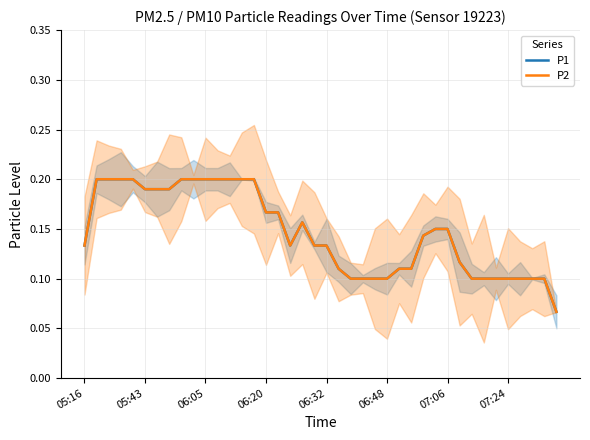

Reading left to right, what are all the values shown in this chart?

P1: 0.1	0.2	0.2	0.2	0.2	0.2	0.2	0.2	0.2	0.2	0.2	0.2	0.2	0.2	0.2	0.2	0.2	0.1	0.2	0.1	0.1	0.1	0.1	0.1	0.1	0.1	0.1	0.1	0.1	0.1	0.1	0.1	0.1	0.1	0.1	0.1	0.1	0.1	0.1	0.1
P2: 0.1	0.2	0.2	0.2	0.2	0.2	0.2	0.2	0.2	0.2	0.2	0.2	0.2	0.2	0.2	0.2	0.2	0.1	0.2	0.1	0.1	0.1	0.1	0.1	0.1	0.1	0.1	0.1	0.1	0.1	0.1	0.1	0.1	0.1	0.1	0.1	0.1	0.1	0.1	0.1